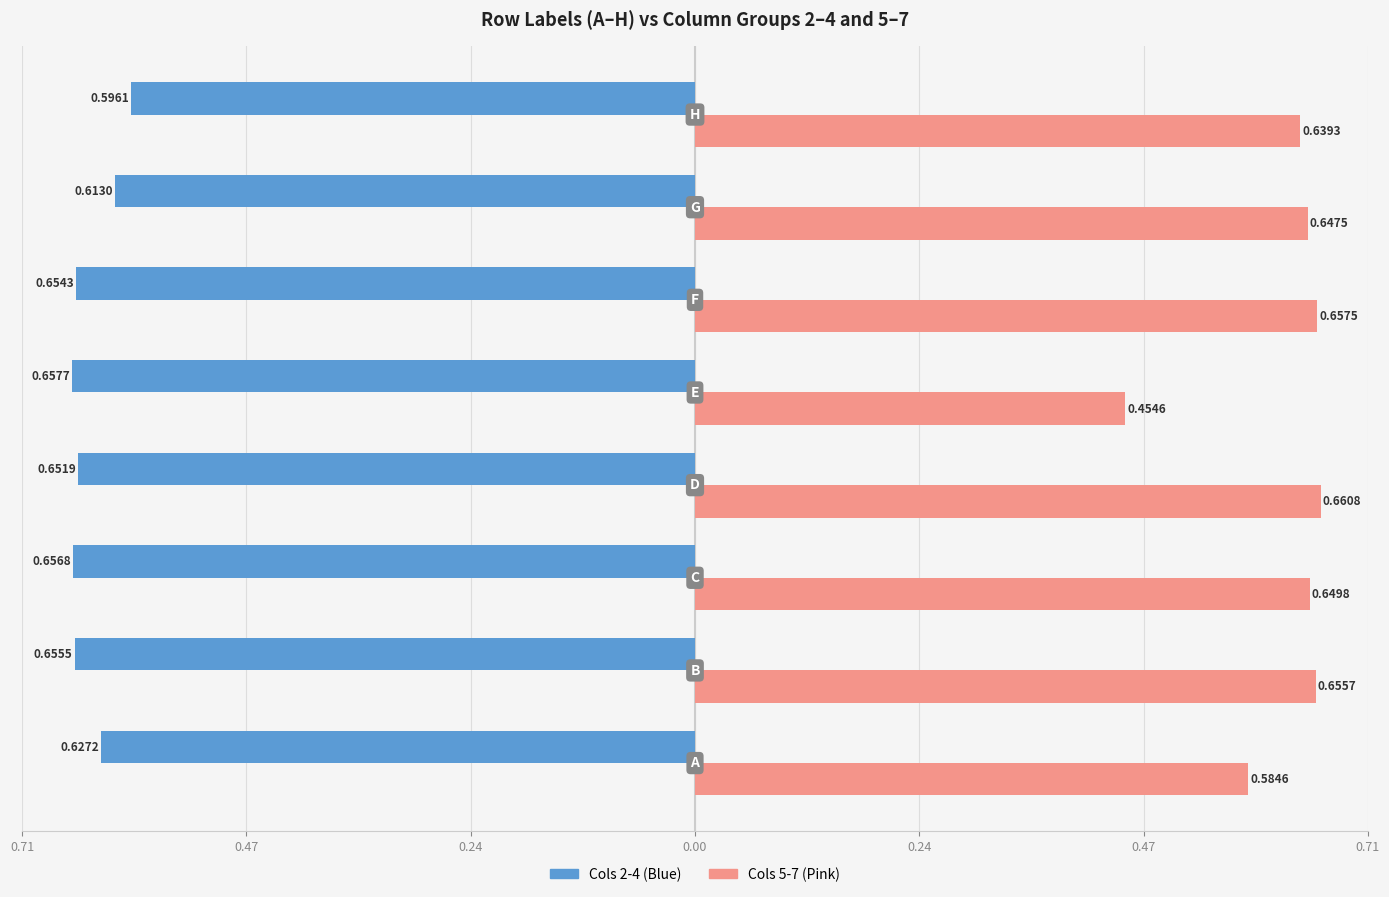

What are all the series names shown in the legend?

Cols 2-4 (Blue), Cols 5-7 (Pink)